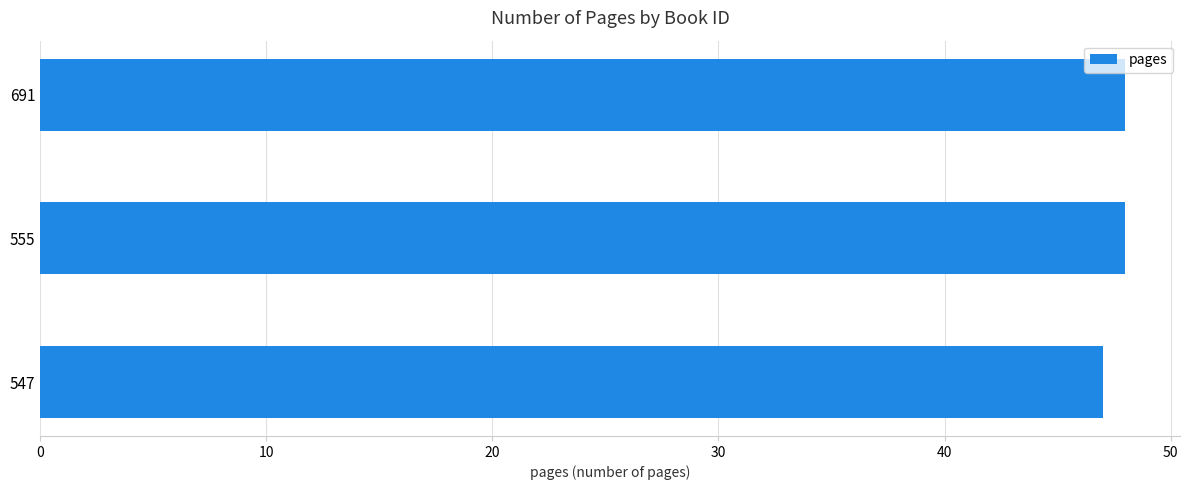

What is the maximum value shown in the chart?

48